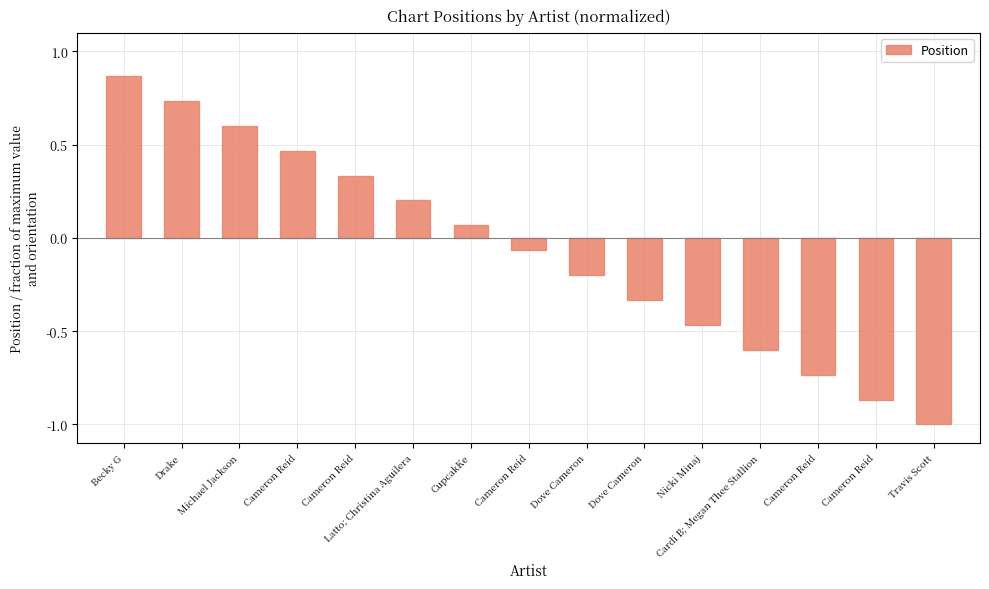

What is the difference between the values at Cameron Reid and Cameron Reid?

0.1